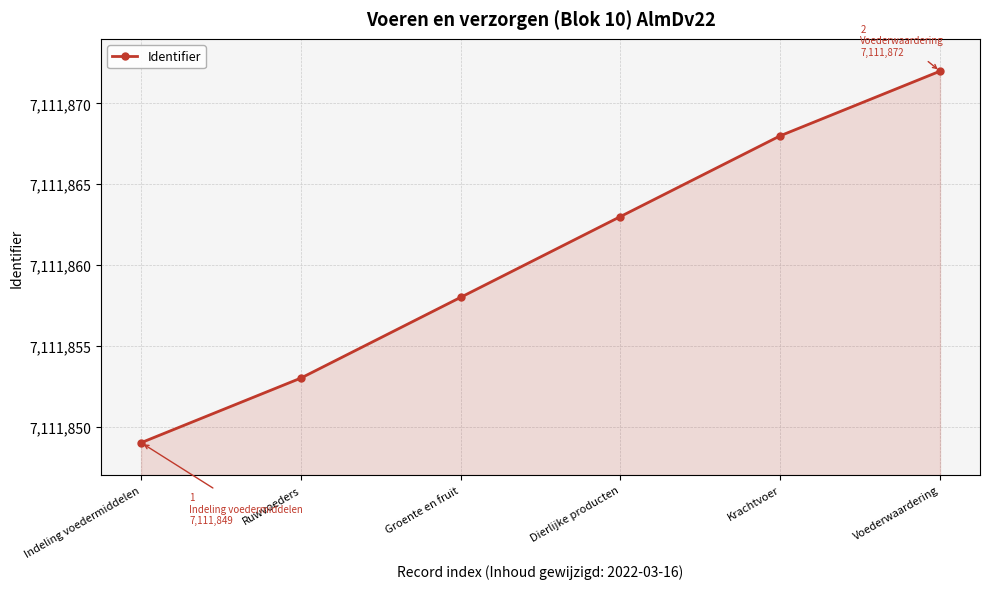

What is the label of the 2nd point from the right?

Krachtvoer